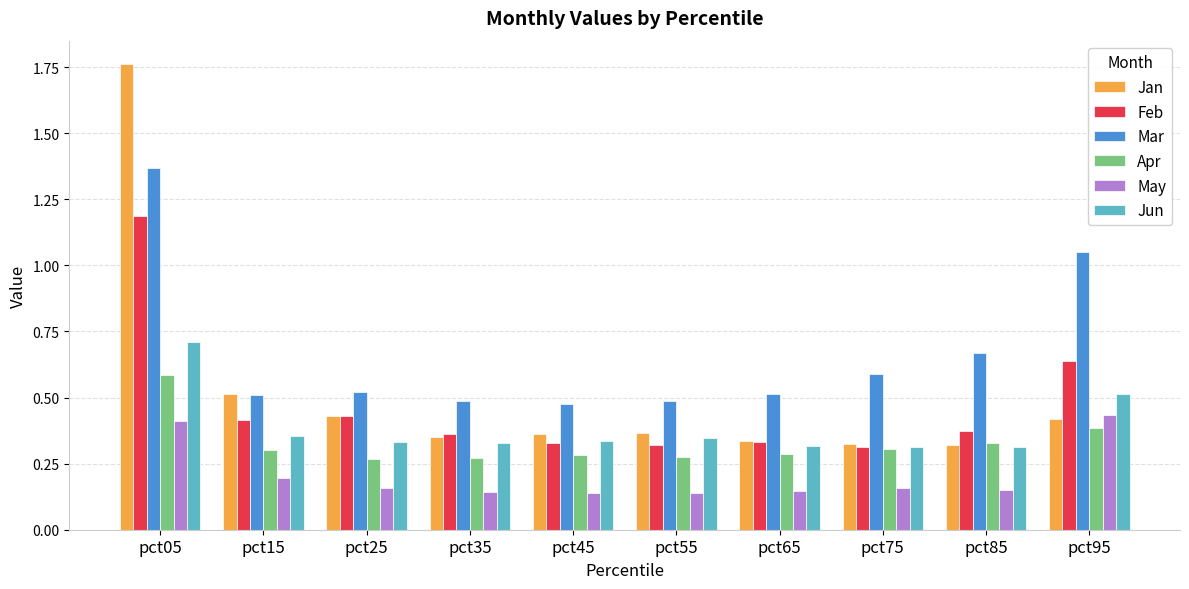

Rank the series at pct05 from lowest to highest value.

May, Apr, Jun, Feb, Mar, Jan